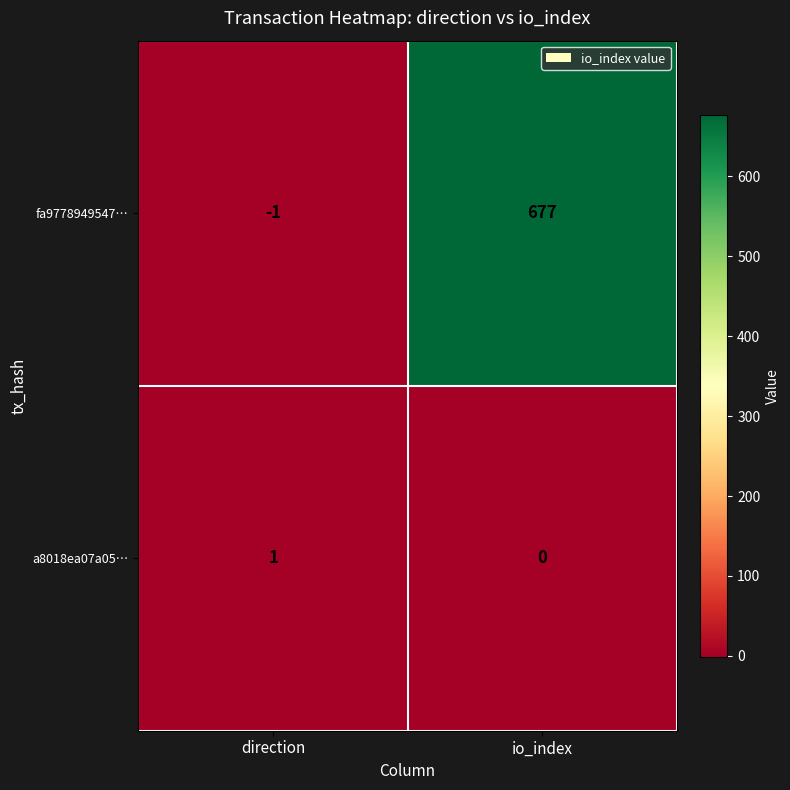

List the series in order of their peak value, lowest first.

a8018ea07a05…, fa9778949547…